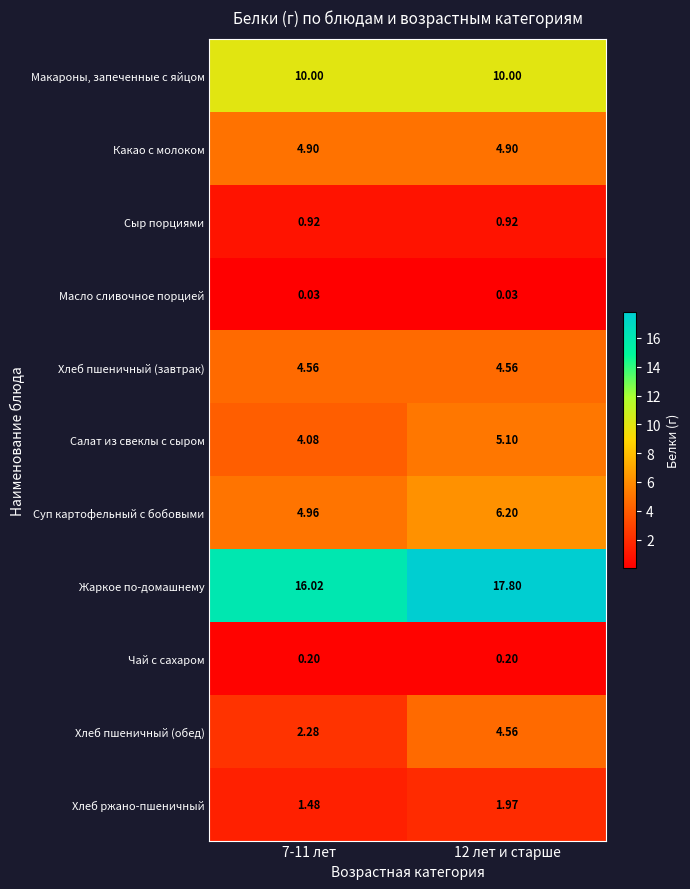

Rank the series at 7-11 лет from lowest to highest value.

Масло сливочное порцией, Чай с сахаром, Сыр порциями, Хлеб ржано-пшеничный, Хлеб пшеничный (обед), Салат из свеклы с сыром, Хлеб пшеничный (завтрак), Какао с молоком, Суп картофельный с бобовыми, Макароны, запеченные с яйцом, Жаркое по-домашнему